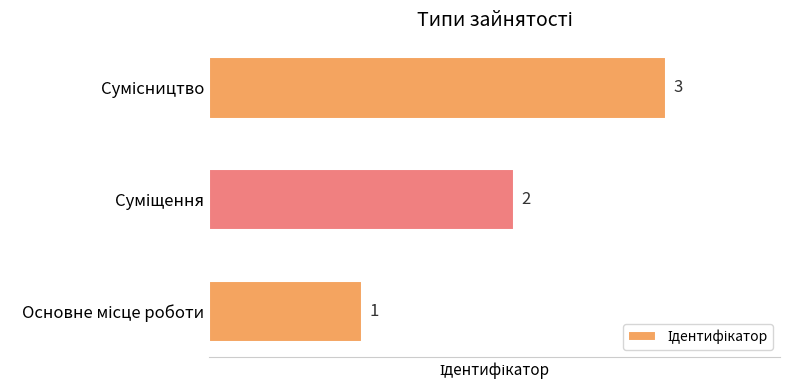

What is the difference between the maximum and minimum values?

2